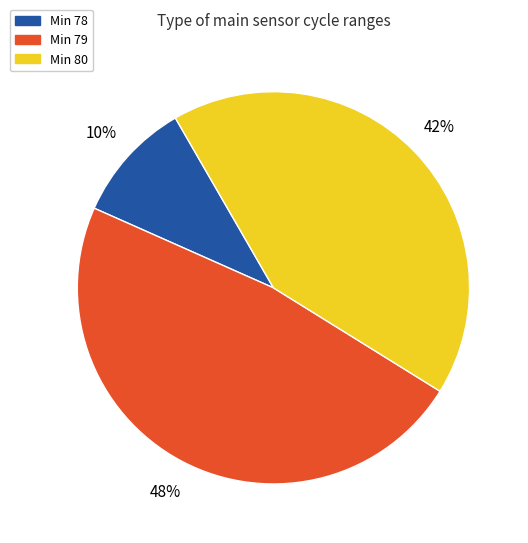

Is there a majority slice in this chart?

No